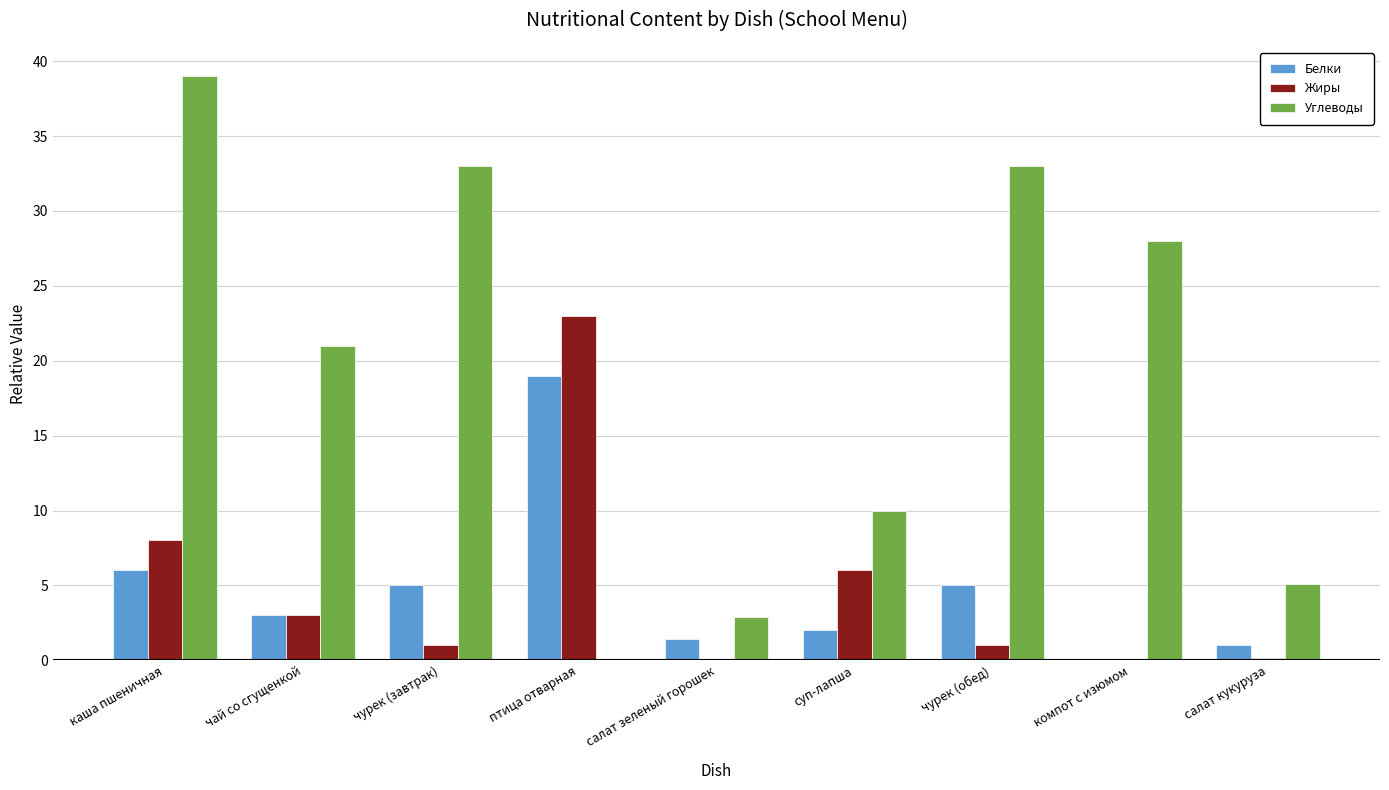

Does the chart contain stacked bars?

No